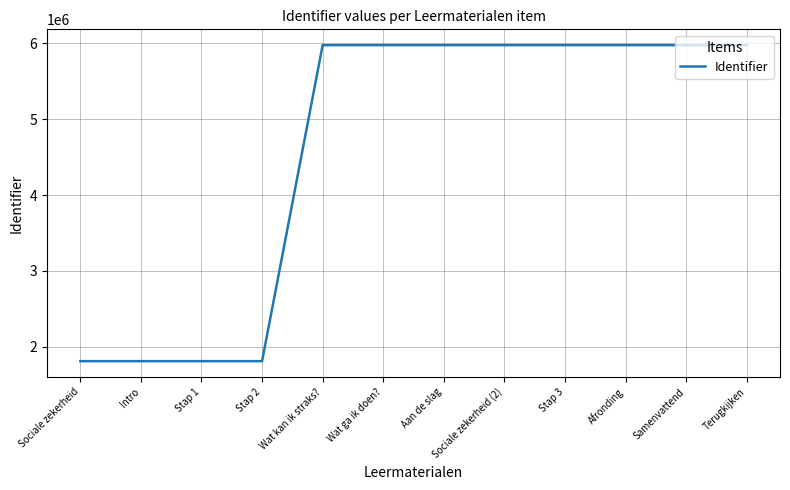

What is the change in value from Intro to Wat kan ik straks??

+4165049